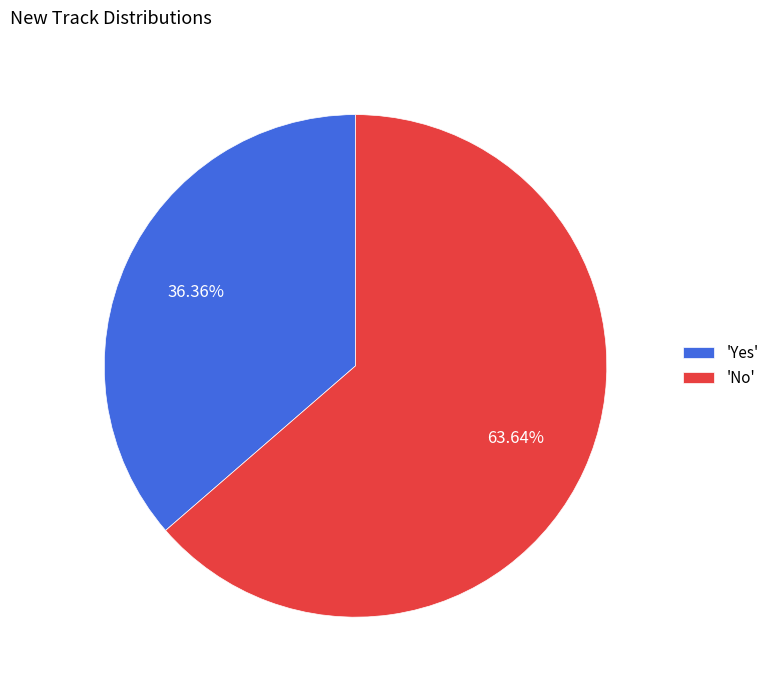

What is the largest slice in the pie chart?

'No'